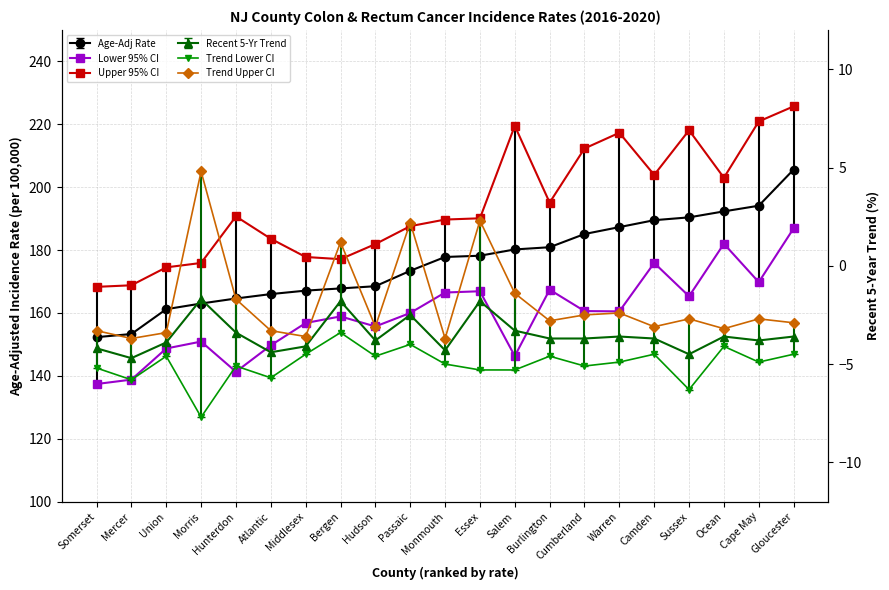

Reading left to right, what are all the values shown in this chart?

Age-Adj Rate: Somerset=152.3	Mercer=153.3	Union=161.2	Morris=163.0	Hunterdon=164.6	Atlantic=166.0	Middlesex=167.1	Bergen=167.8	Hudson=168.5	Passaic=173.4	Monmouth=177.8	Essex=178.2	Salem=180.2	Burlington=180.9	Cumberland=185.1	Warren=187.3	Camden=189.5	Sussex=190.4	Ocean=192.3	Cape May=194.1	Gloucester=205.6
Lower 95% CI: Somerset=137.4	Mercer=138.8	Union=148.7	Morris=150.9	Hunterdon=141.3	Atlantic=149.7	Middlesex=156.8	Bergen=158.9	Hudson=155.7	Passaic=160.0	Monmouth=166.5	Essex=166.9	Salem=146.3	Burlington=167.4	Cumberland=160.6	Warren=160.5	Camden=175.9	Sussex=165.3	Ocean=182.0	Cape May=169.8	Gloucester=186.9
Upper 95% CI: Somerset=168.3	Mercer=168.8	Union=174.5	Morris=175.9	Hunterdon=190.7	Atlantic=183.6	Middlesex=177.8	Bergen=177.1	Hudson=181.9	Passaic=187.6	Monmouth=189.7	Essex=190.1	Salem=219.5	Burlington=195.1	Cumberland=212.3	Warren=217.3	Camden=203.9	Sussex=218.1	Ocean=203.0	Cape May=220.9	Gloucester=225.7
Recent 5-Yr Trend: Somerset=-4.2	Mercer=-4.7	Union=-3.9	Morris=-1.7	Hunterdon=-3.4	Atlantic=-4.4	Middlesex=-4.1	Bergen=-1.8	Hudson=-3.8	Passaic=-2.5	Monmouth=-4.3	Essex=-1.8	Salem=-3.3	Burlington=-3.7	Cumberland=-3.7	Warren=-3.6	Camden=-3.7	Sussex=-4.5	Ocean=-3.6	Cape May=-3.8	Gloucester=-3.6
Trend Lower CI: Somerset=-5.2	Mercer=-5.8	Union=-4.6	Morris=-7.7	Hunterdon=-5.1	Atlantic=-5.7	Middlesex=-4.5	Bergen=-3.4	Hudson=-4.6	Passaic=-4.0	Monmouth=-5.0	Essex=-5.3	Salem=-5.3	Burlington=-4.6	Cumberland=-5.1	Warren=-4.9	Camden=-4.5	Sussex=-6.3	Ocean=-4.1	Cape May=-4.9	Gloucester=-4.5
Trend Upper CI: Somerset=-3.3	Mercer=-3.7	Union=-3.4	Morris=4.8	Hunterdon=-1.7	Atlantic=-3.3	Middlesex=-3.6	Bergen=1.2	Hudson=-3.1	Passaic=2.2	Monmouth=-3.7	Essex=2.3	Salem=-1.4	Burlington=-2.8	Cumberland=-2.5	Warren=-2.4	Camden=-3.1	Sussex=-2.7	Ocean=-3.2	Cape May=-2.7	Gloucester=-2.9